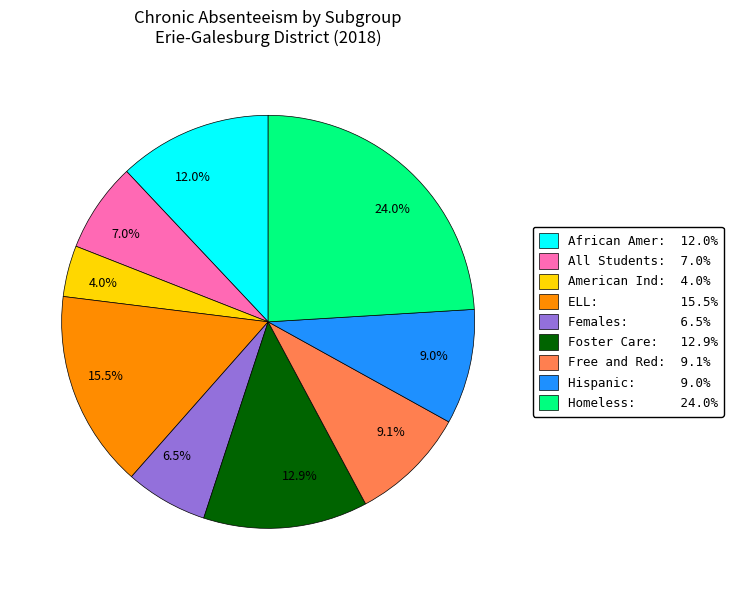

What is the total percentage of American Ind: 4.0% and Free and Red: 9.1%?

13.1%